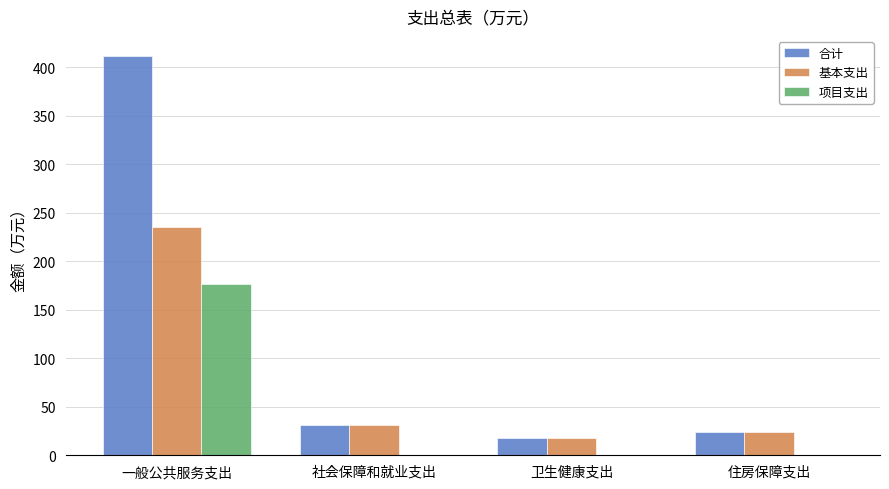

What is the greatest value displayed?

411.7